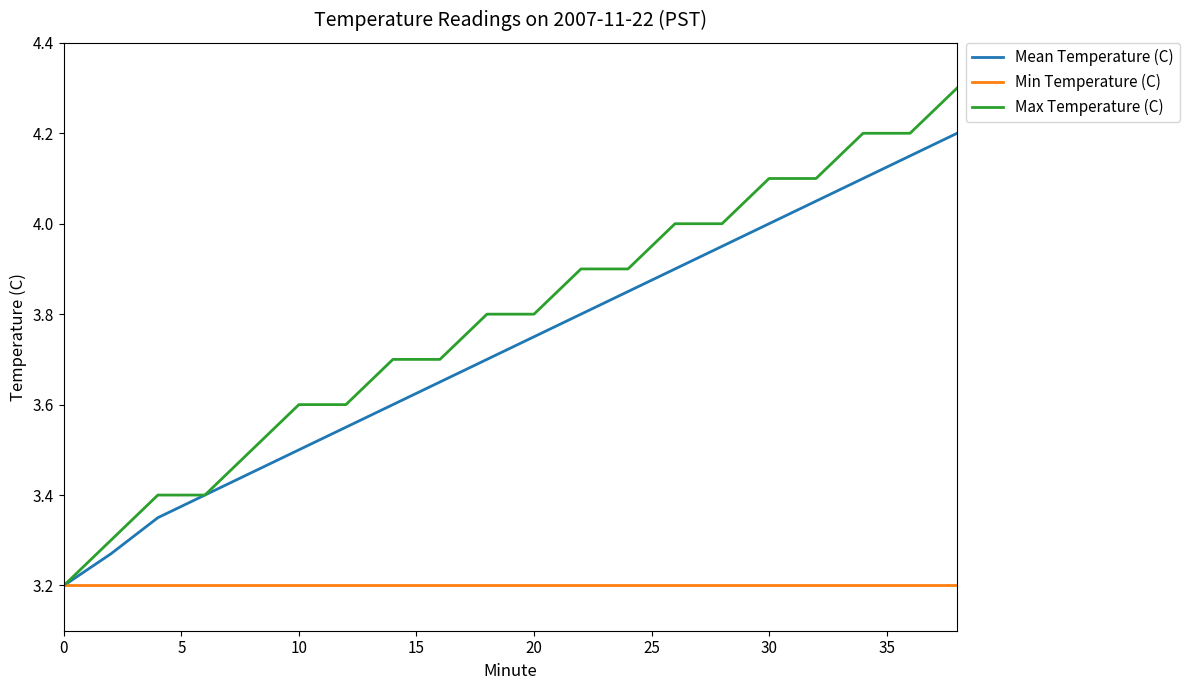

What is the difference between the maximum and minimum values in the Max Temperature (C) series?

1.1